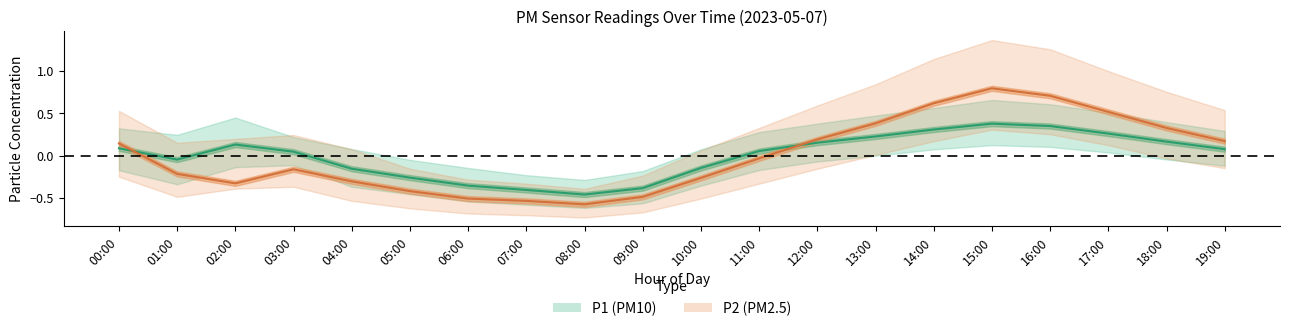

How many data points in P2 are less than 0?

11